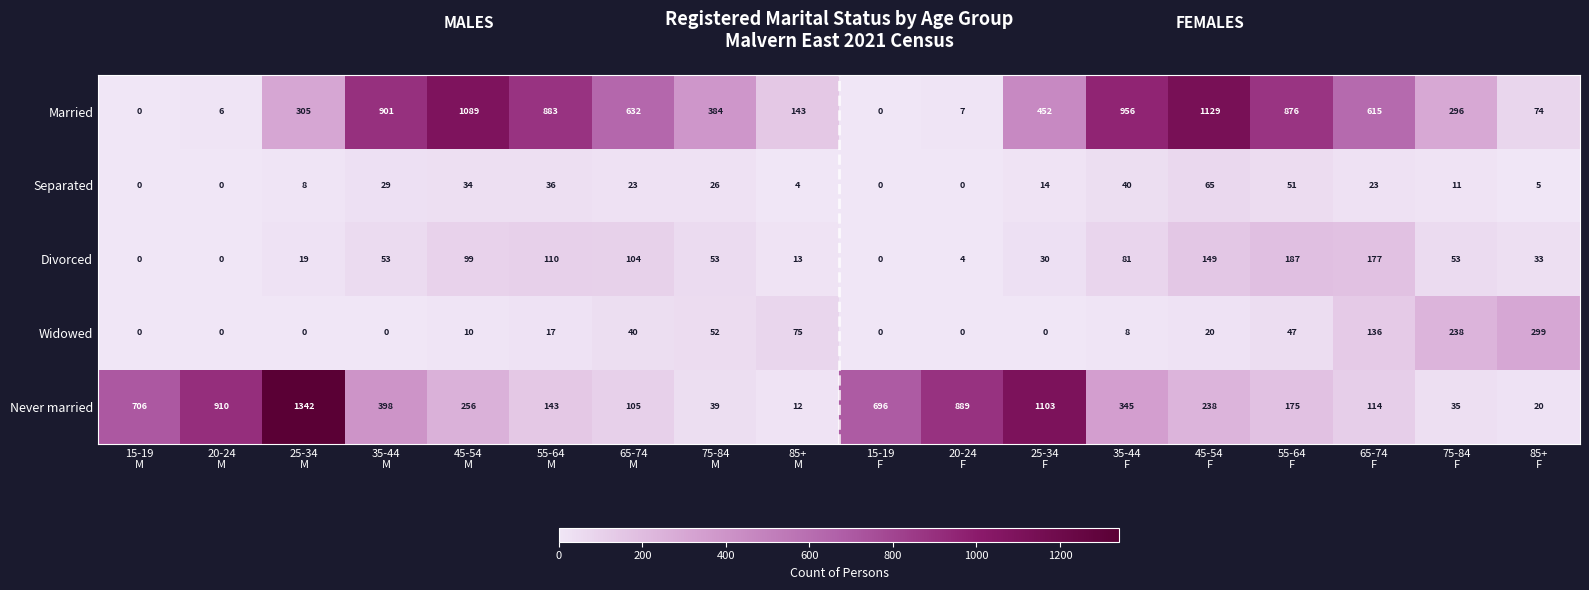

Which series has the widest spread of values?

Never married